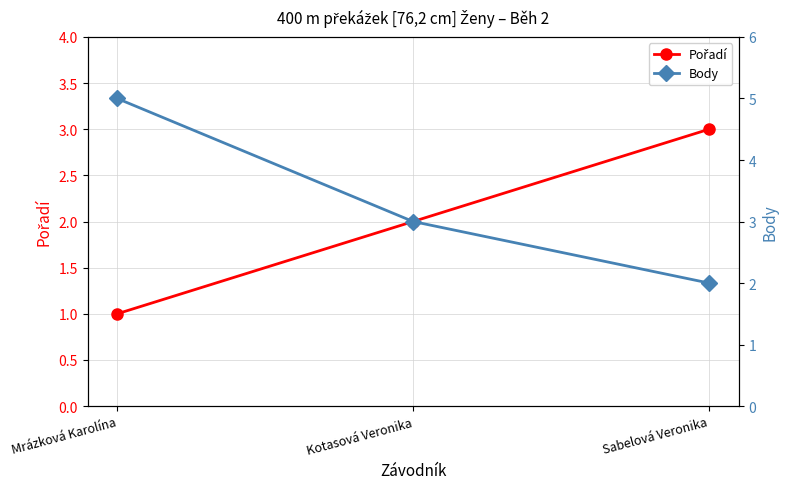

Is this an area chart (filled region under the line)?

No